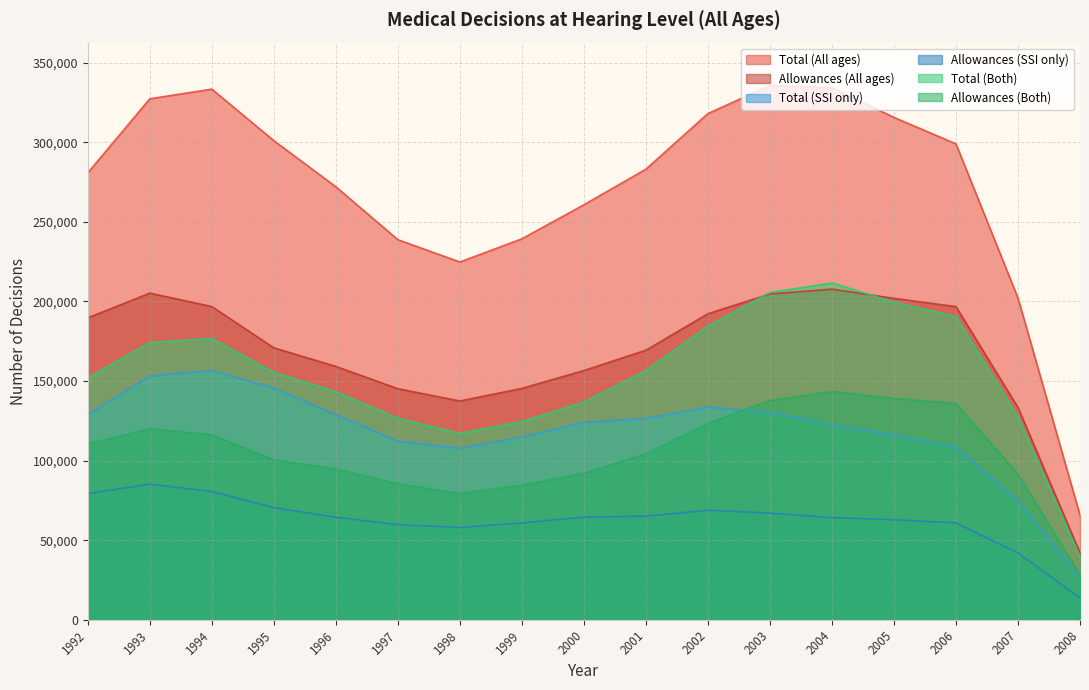

How many interior local valleys does the Total (Both) series have?

1